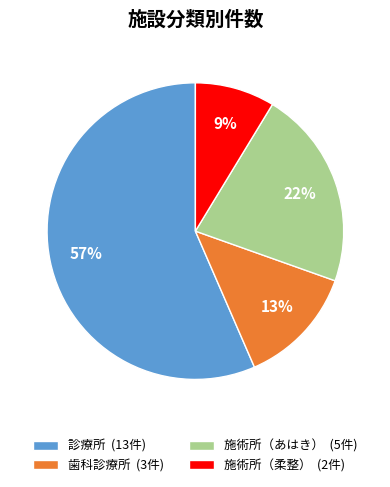

Rank the categories by value from highest to lowest.

診療所, 施術所（あはき）, 歯科診療所, 施術所（柔整）